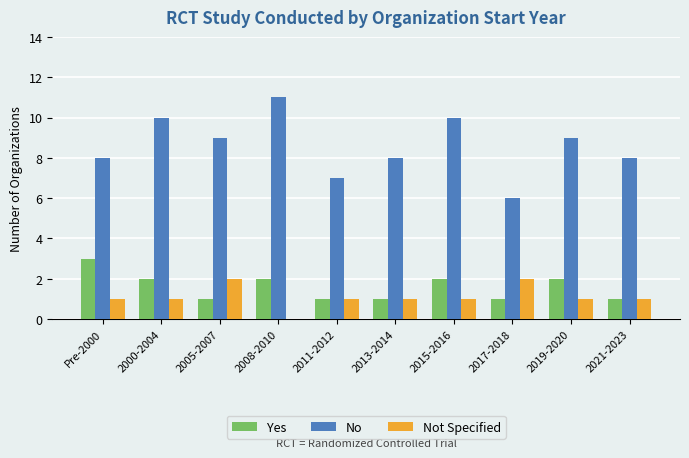

The value of Yes at 2008-2010 is 3. True or false?

False